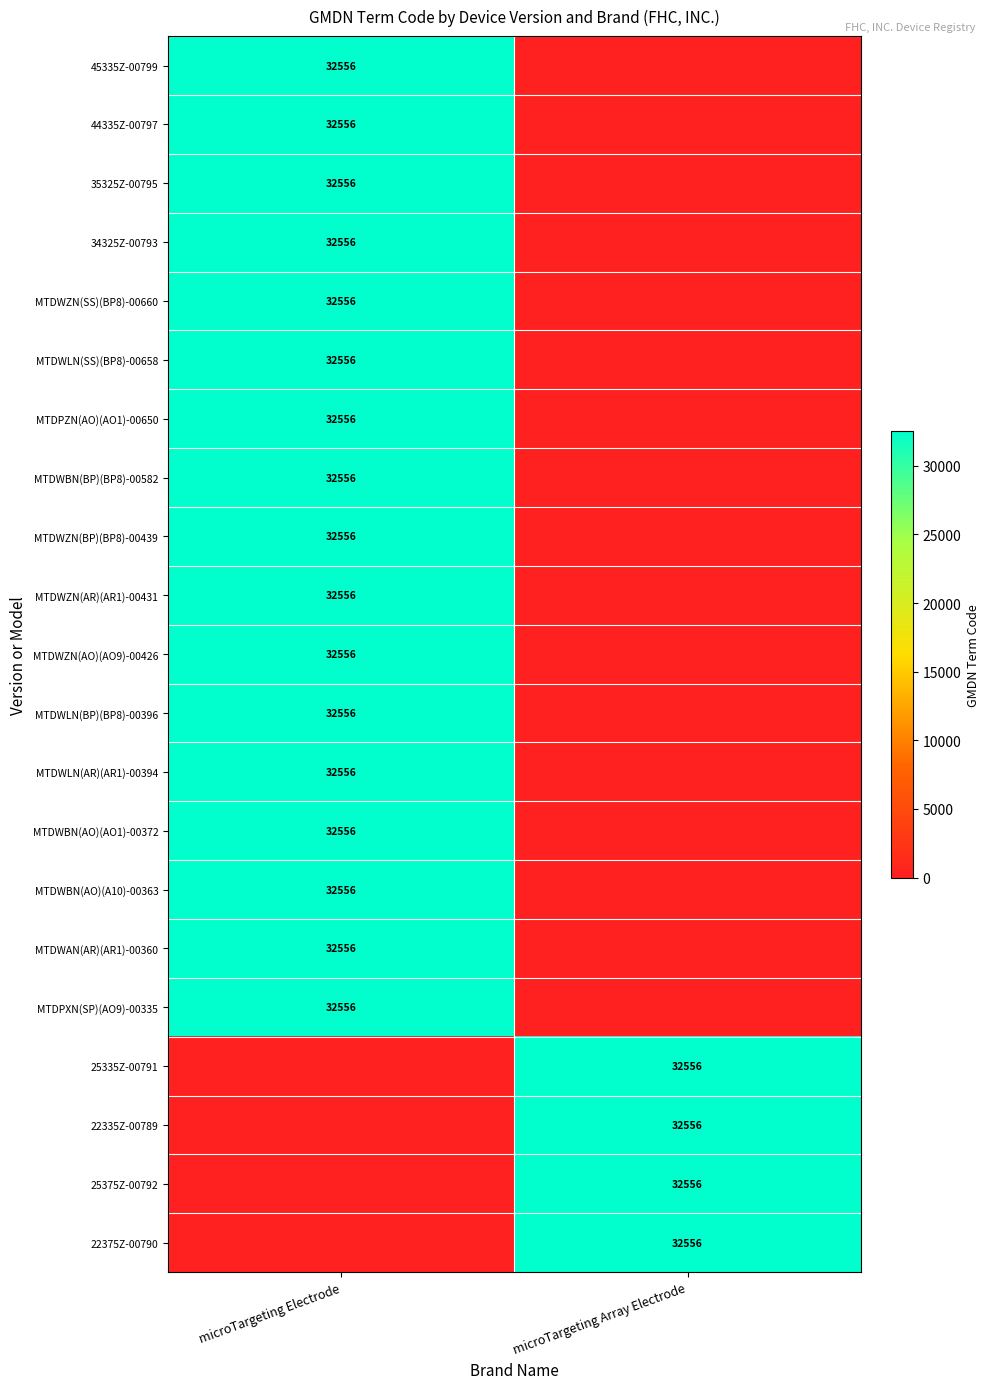

The MTDPZN(AO)(AO1)-00650 series shows 32556 at microTargeting Electrode. True or false?

True